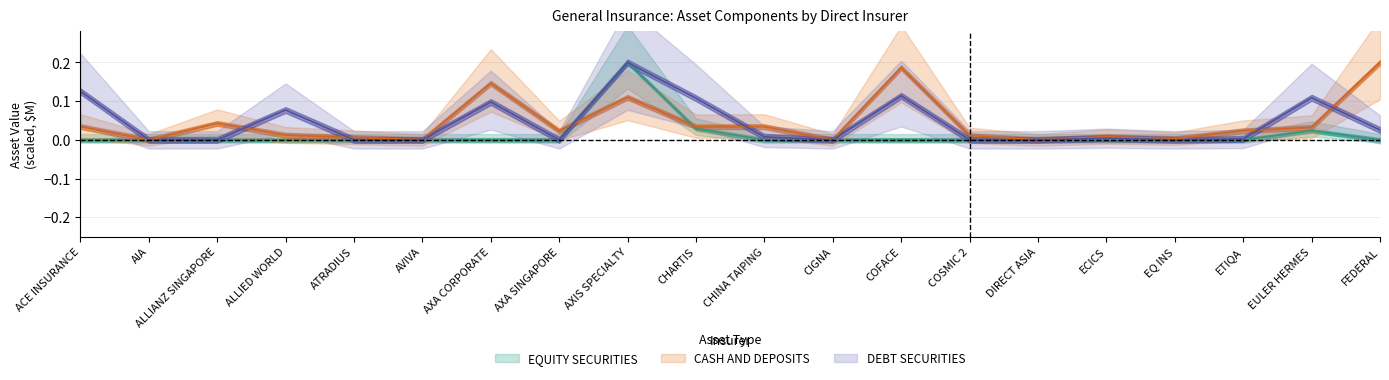

What is the difference between the highest and lowest values at AXA CORPORATE?

0.1